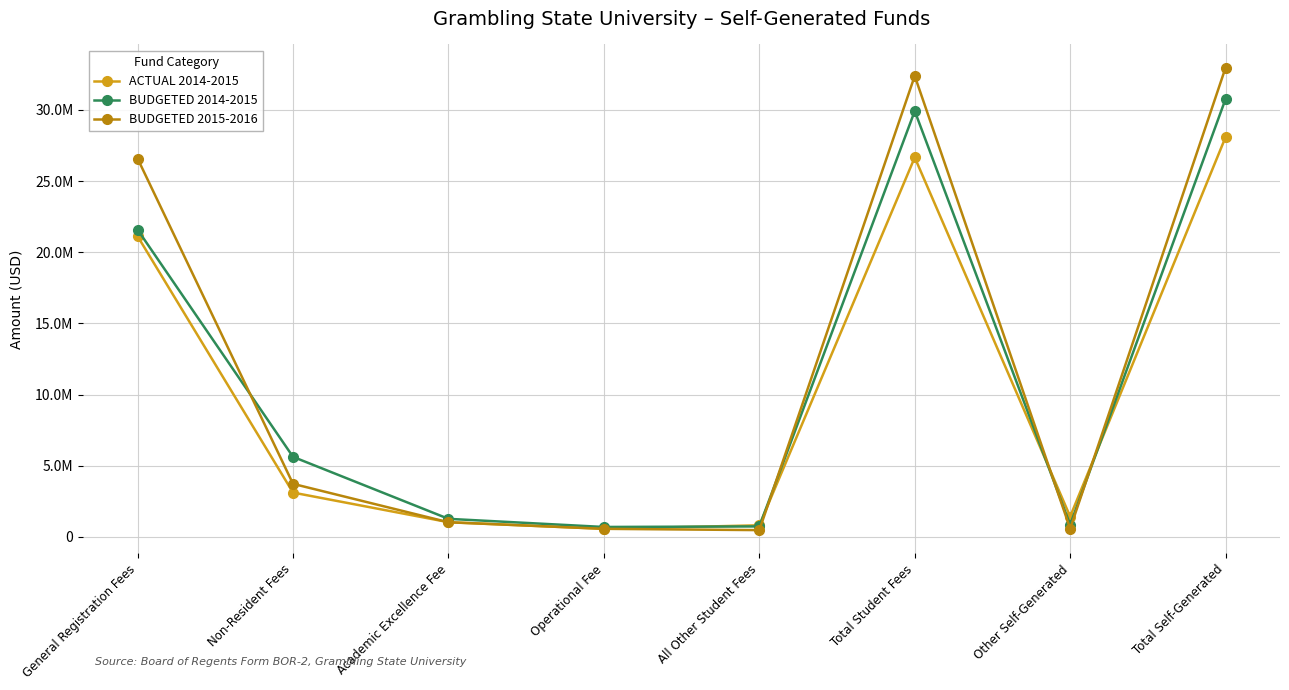

Where do BUDGETED 2014-2015 and BUDGETED 2015-2016 first cross each other?

General Registration Fees and Non-Resident Fees